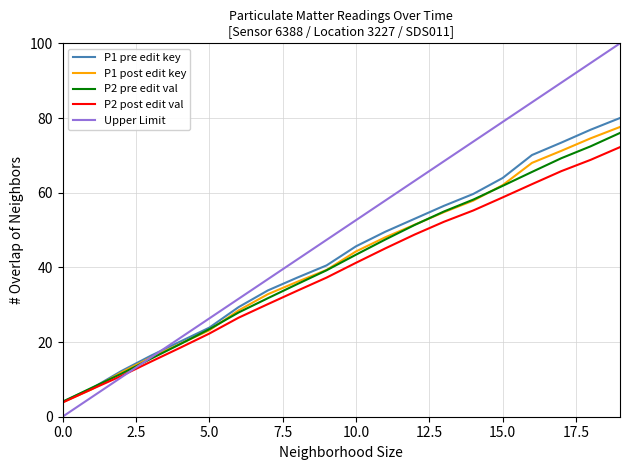

What is the maximum value for P2 post edit val?

72.2